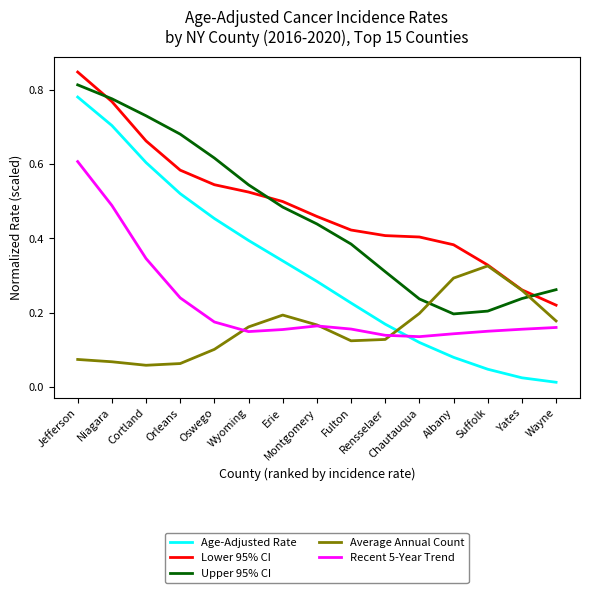

What are all the series names shown in the legend?

Age-Adjusted Rate, Lower 95% CI, Upper 95% CI, Average Annual Count, Recent 5-Year Trend